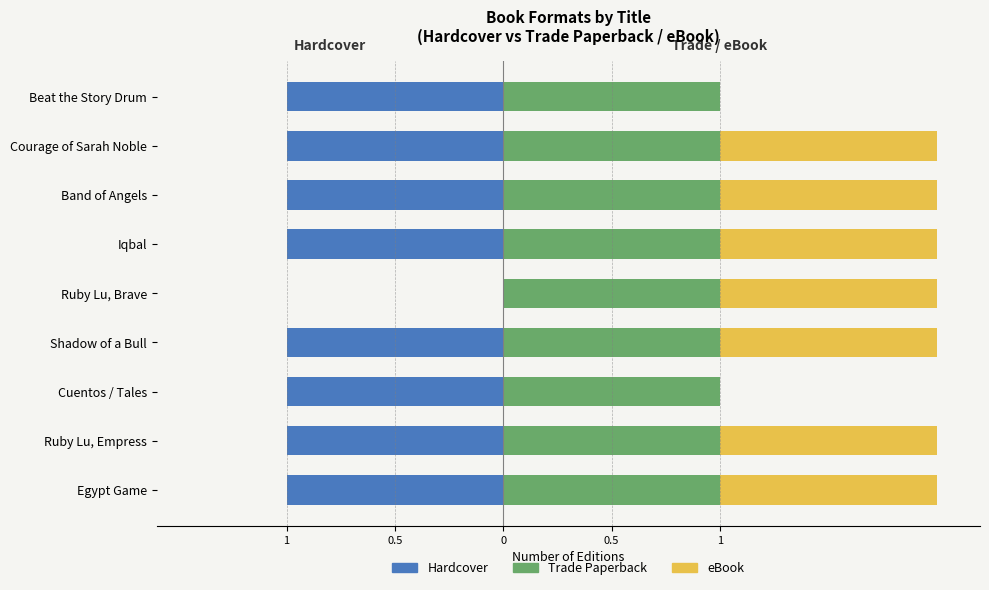

The Hardcover series shows -1.0 at Ruby Lu, Empress. True or false?

True